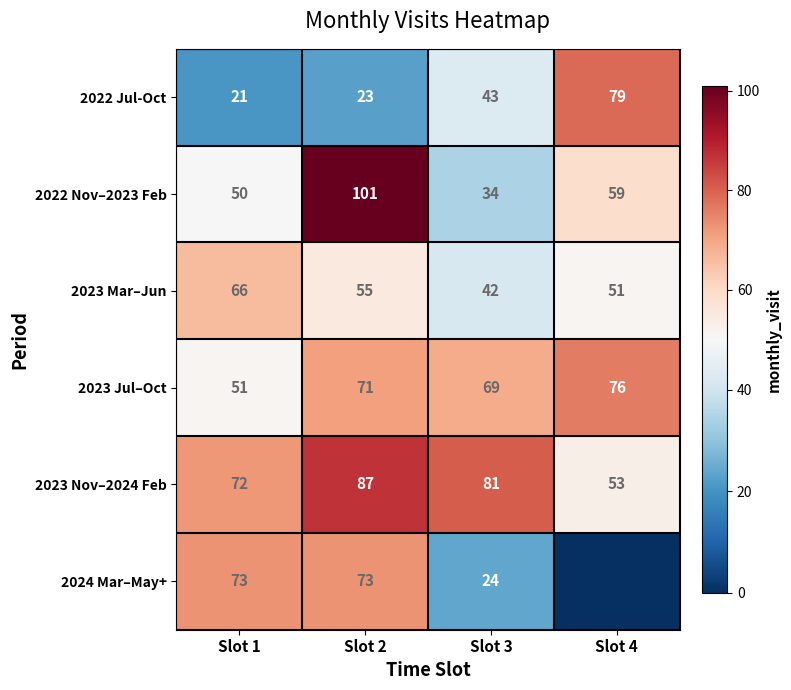

What is the difference between the 2022 Jul-Oct values at Slot 1 and Slot 4?

58